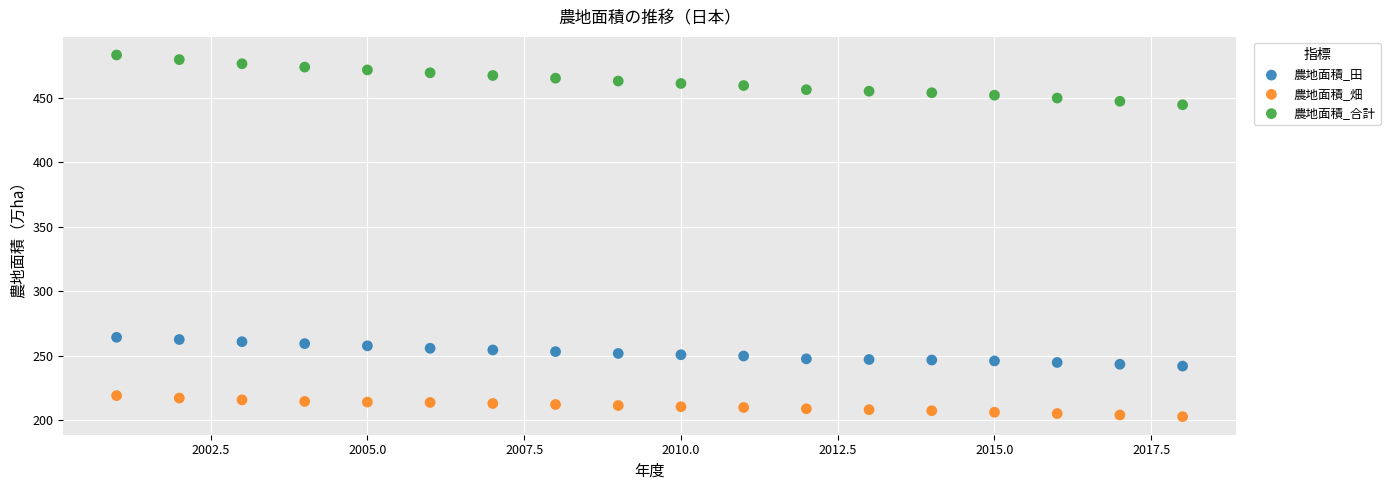

What is the X range (max minus min) for the scatter plot?

17.0